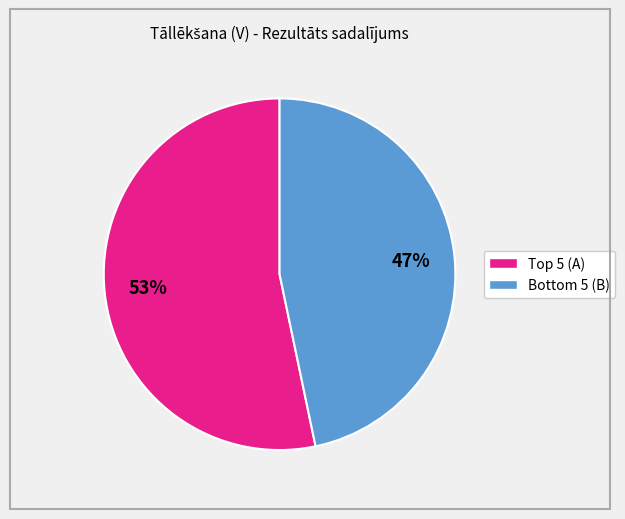

Is there a majority slice in this chart?

Yes